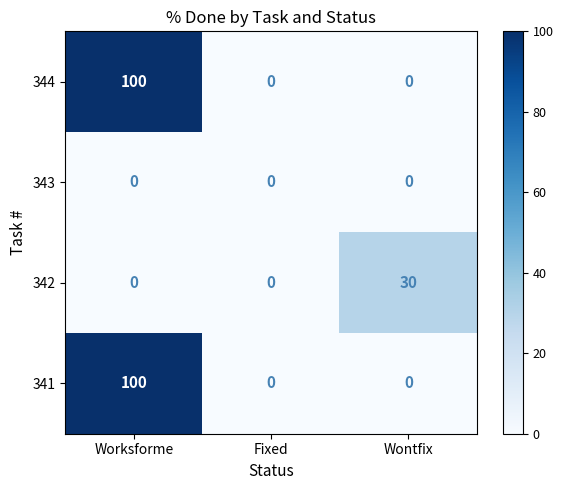

What is the greatest value displayed?

100